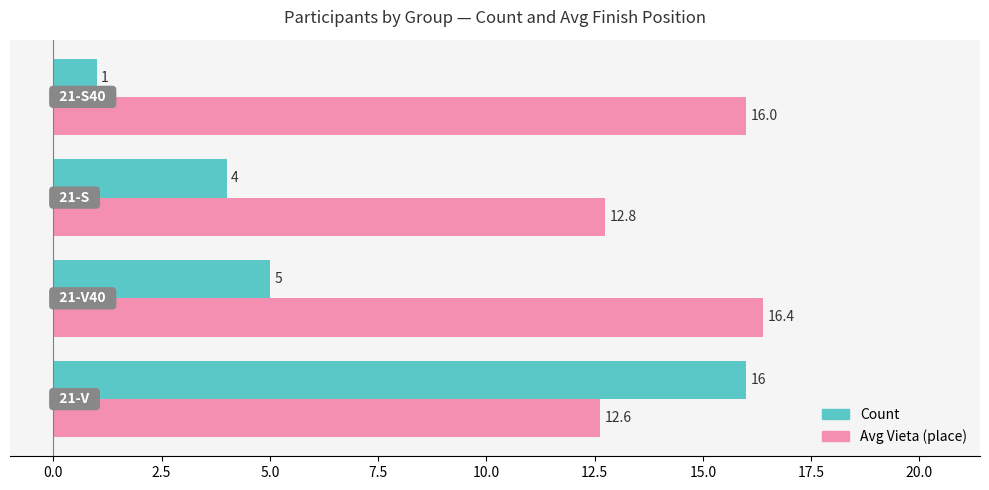

Which series has the widest spread of values?

Count